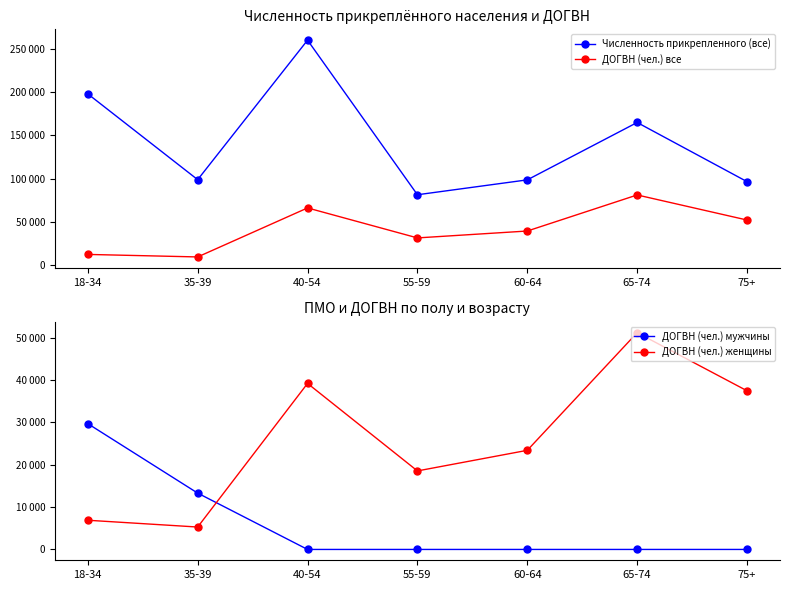

At which label is ДОГВН (чел.) женщины closest to 28252?

60-64